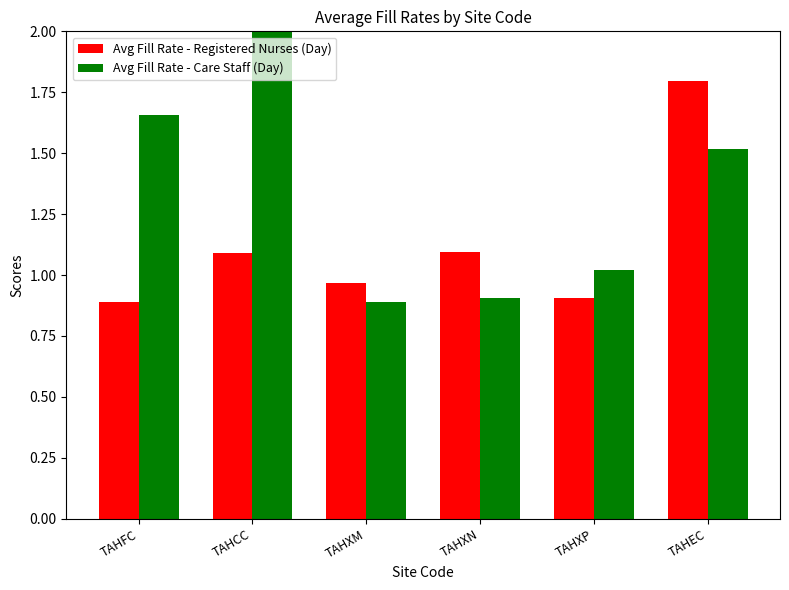

Reading left to right, extract all data points from this chart.

Avg Fill Rate - Registered Nurses (Day): TAHFC=0.9	TAHCC=1.1	TAHXM=1.0	TAHXN=1.1	TAHXP=0.9	TAHEC=1.8
Avg Fill Rate - Care Staff (Day): TAHFC=1.7	TAHCC=3.0	TAHXM=0.9	TAHXN=0.9	TAHXP=1.0	TAHEC=1.5